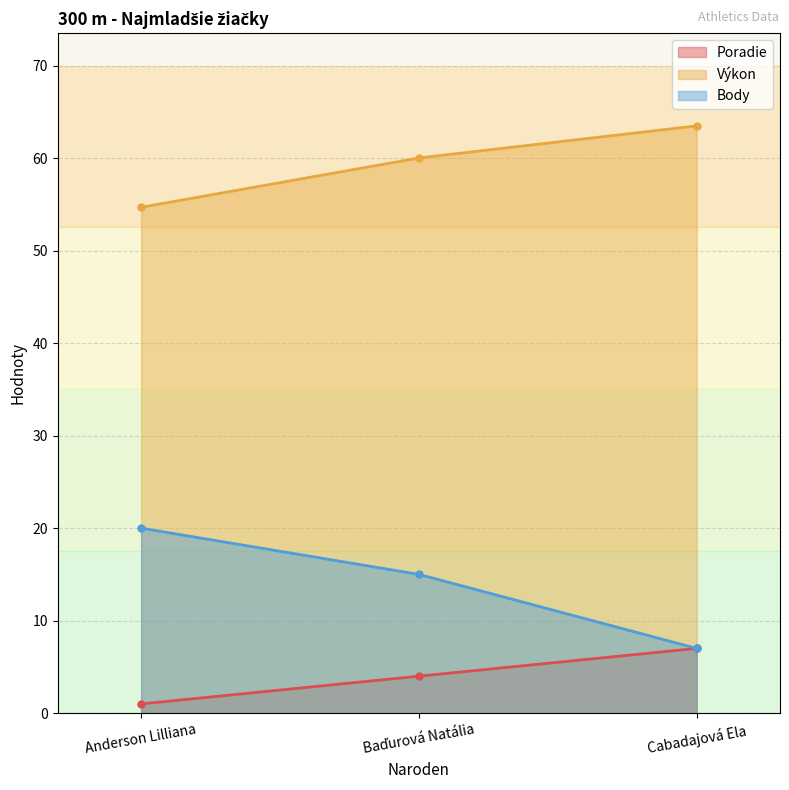

Reading right to left, extract all data points from this chart.

Poradie: 7.0	4.0	1.0
Výkon: 63.5	60.0	54.7
Body: 7.0	15.0	20.0